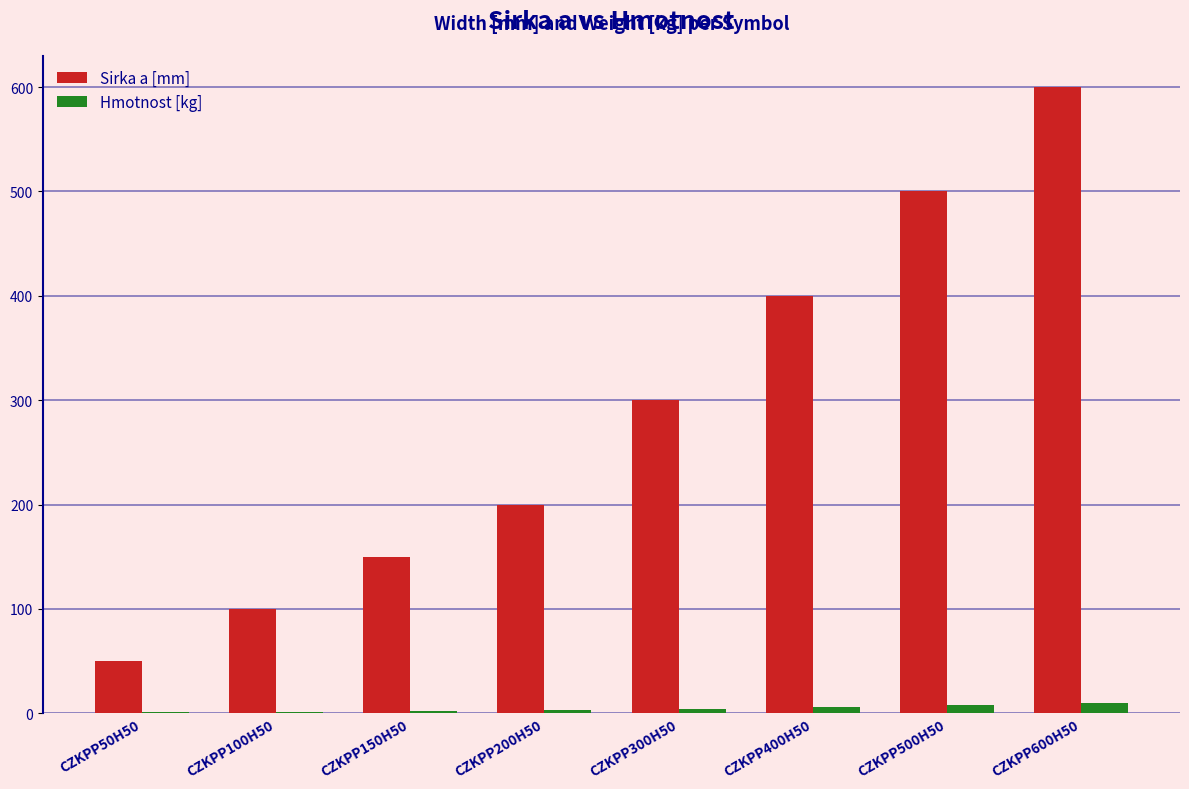

Is it true that Sirka a [mm] equals 600.0 at CZKPP600H50?

True